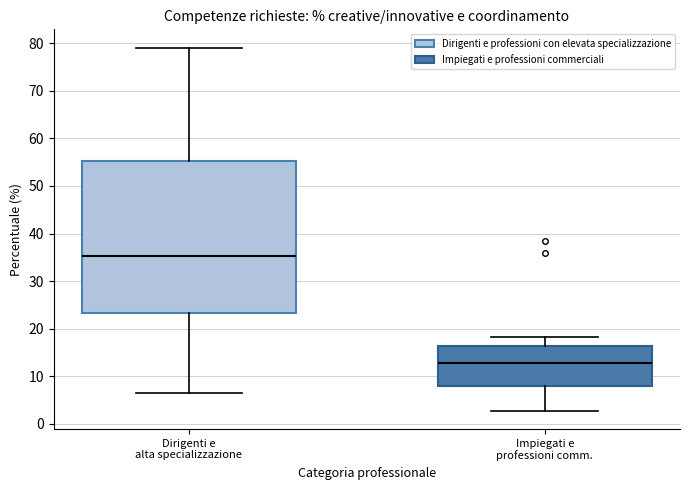

Where does the median line of the box for Impiegati e professioni comm. sit on the y-axis? The values are not printed on the chart, so give them approximately, as read against the axis.

13